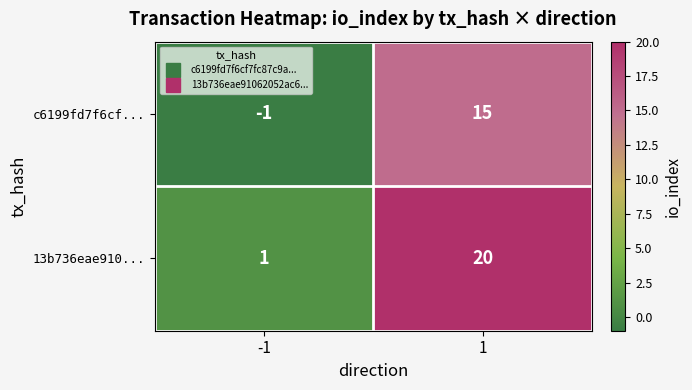

Reading left to right, what are all the values shown in this chart?

c6199fd7f6cf...: -1	15
13b736eae910...: 1	20